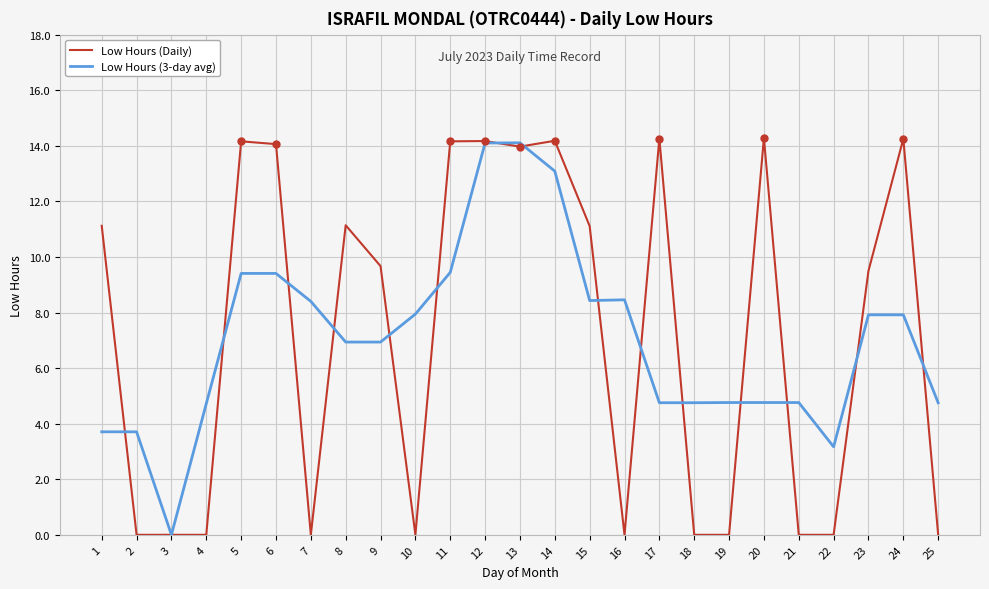

How many series are shown in this chart?

2